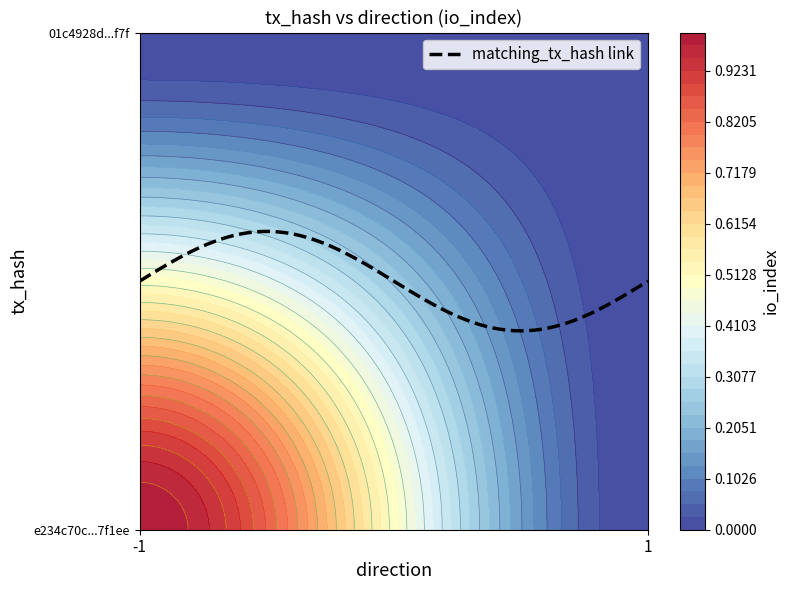

At which label is e234c70c713e1207517038c395246cd5e97f1ee closest to 0?

1